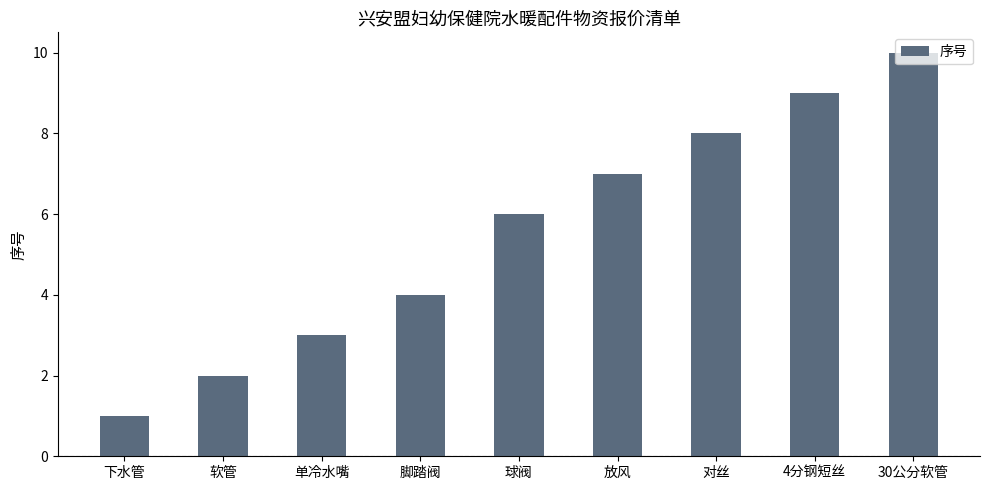

List the labels in order of value, smallest first.

下水管, 软管, 单冷水嘴, 脚踏阀, 球阀, 放风, 对丝, 4分钢短丝, 30公分软管